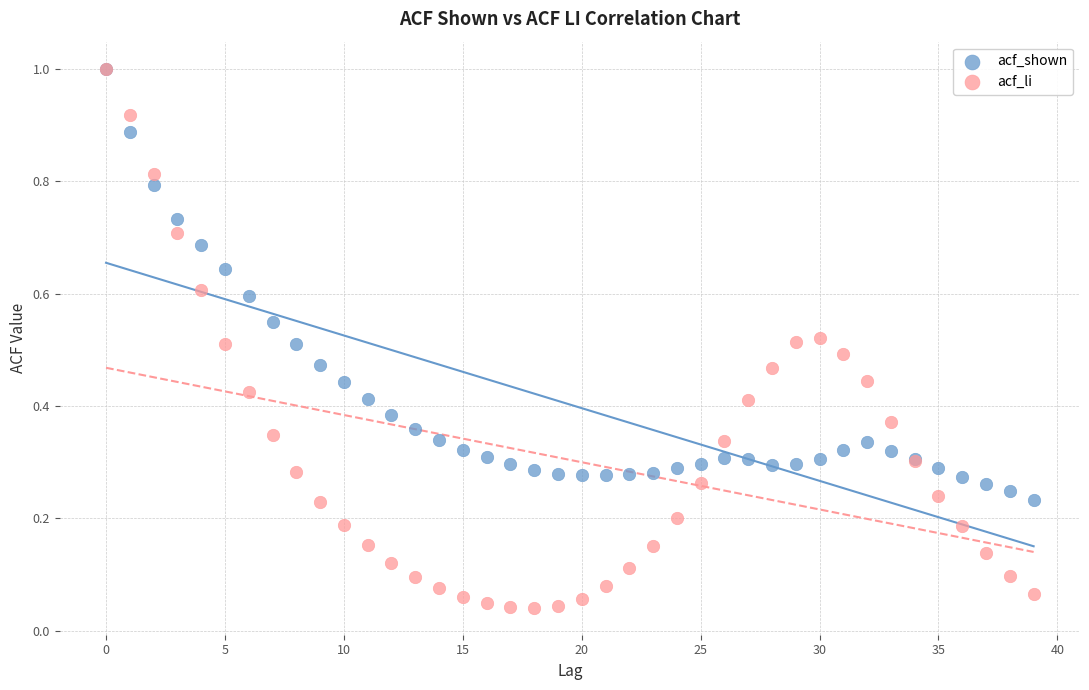

What are all the series names shown in the legend?

acf_shown, acf_li